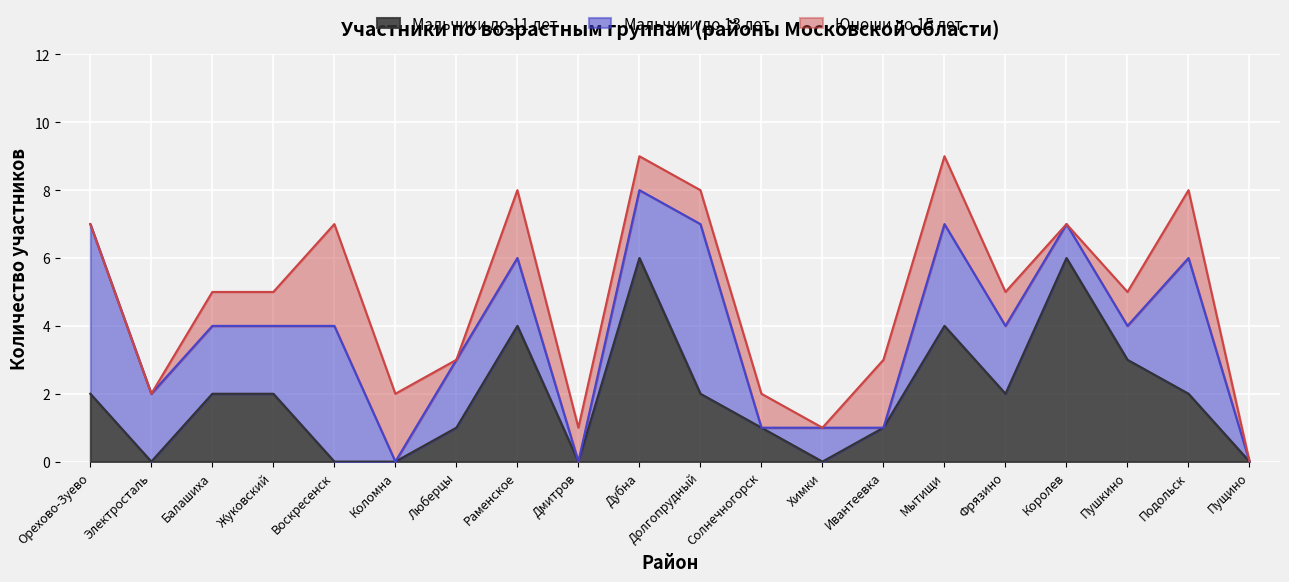

At how many categories does at least one series exceed 5?

2